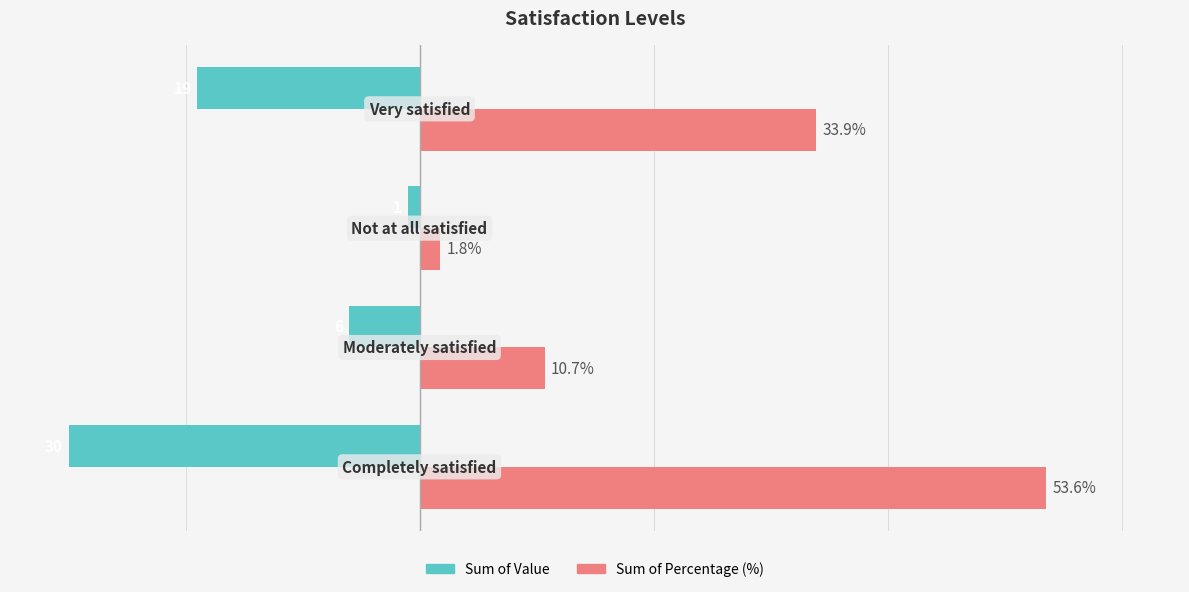

What are all the series names shown in the legend?

Sum of Value, Sum of Percentage (%)